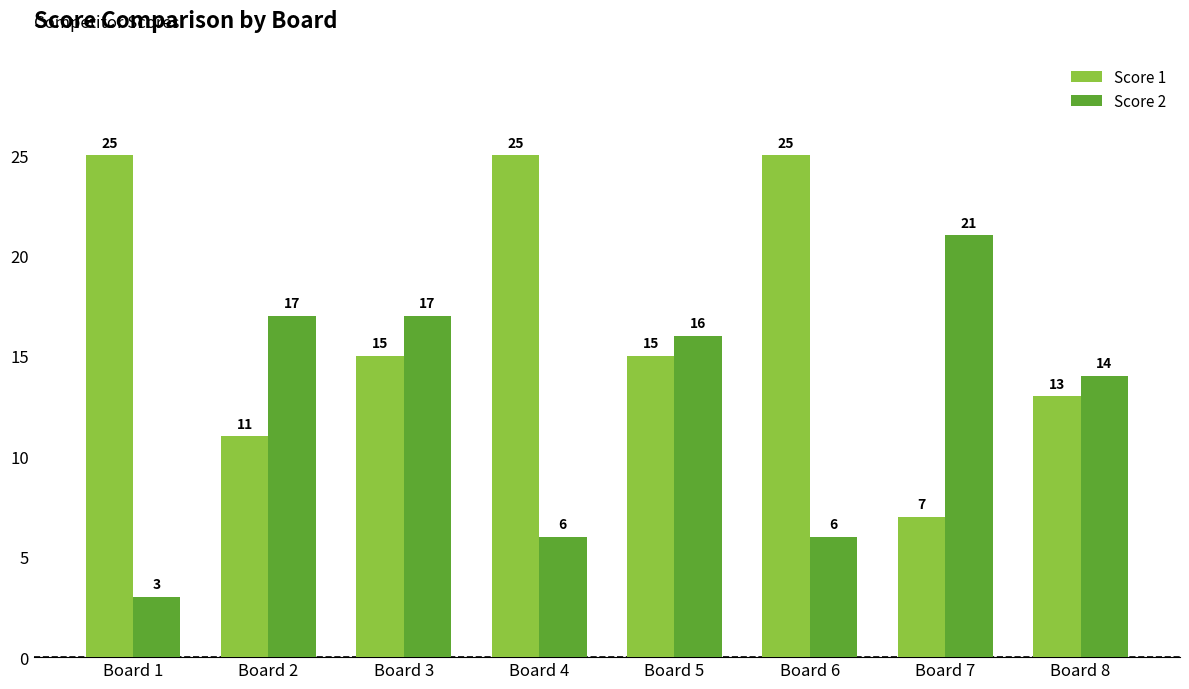

How many values in the Score 1 series are below 15?

3